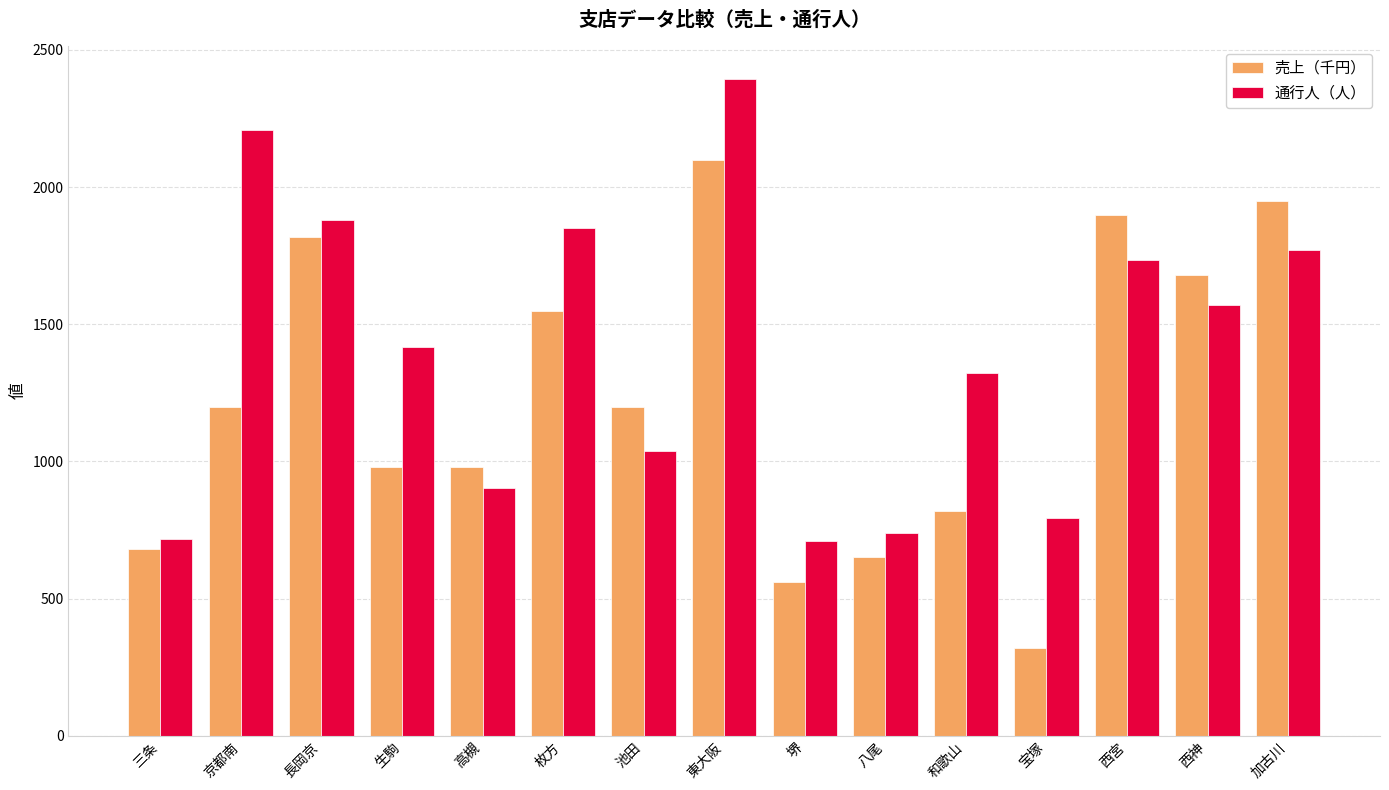

What are all the series names shown in the legend?

売上（千円）, 通行人（人）